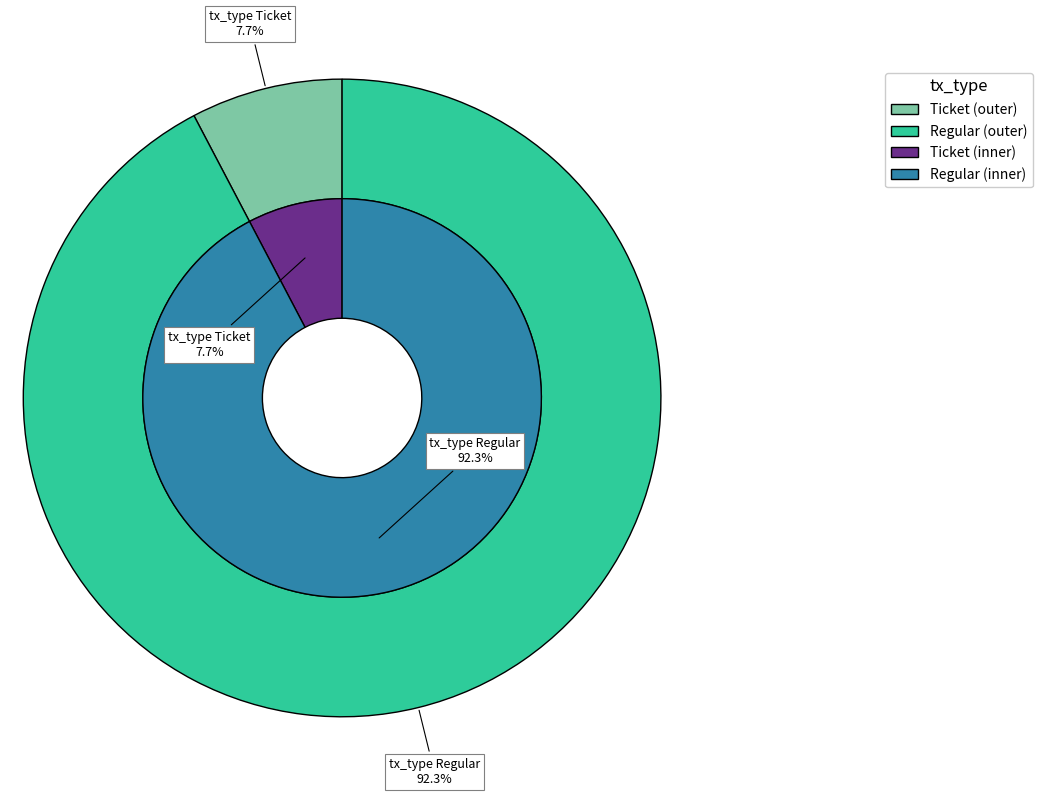

Rank the categories by value from highest to lowest.

Regular, Ticket